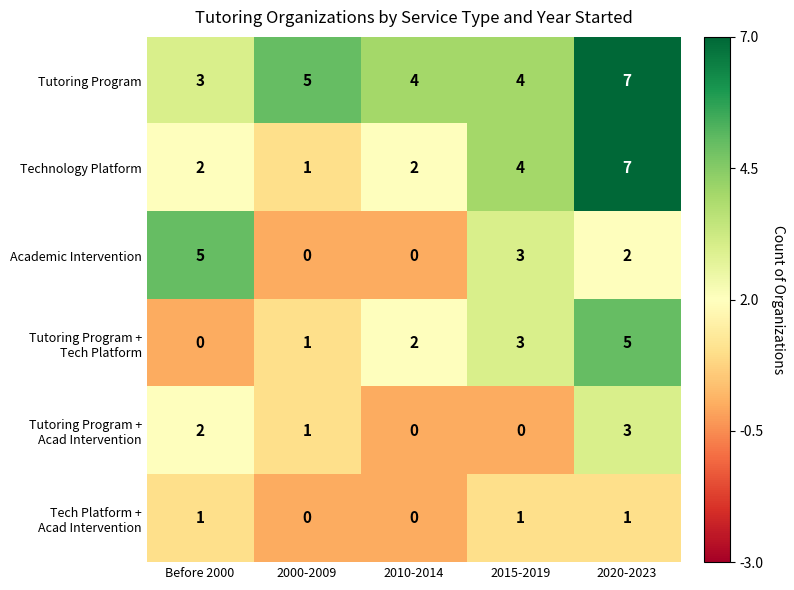

What is the minimum value for Tutoring Program?

3